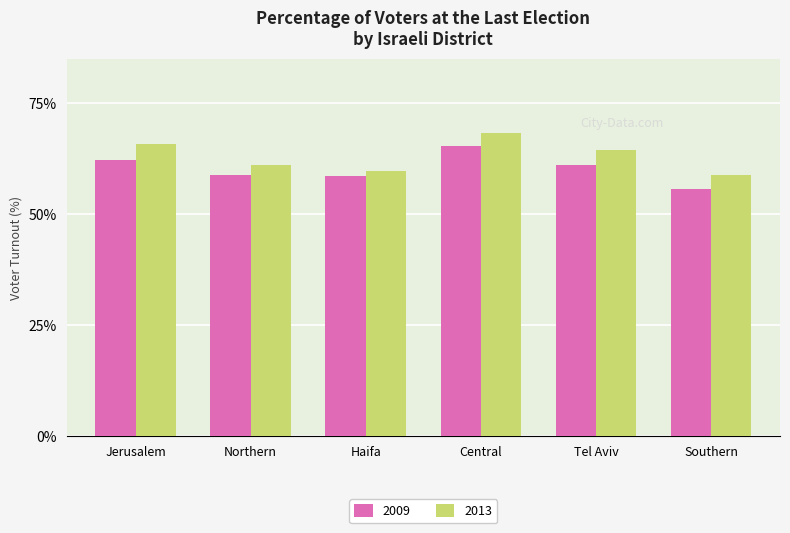

Is it true that 2013 equals 101.8 at Southern?

False